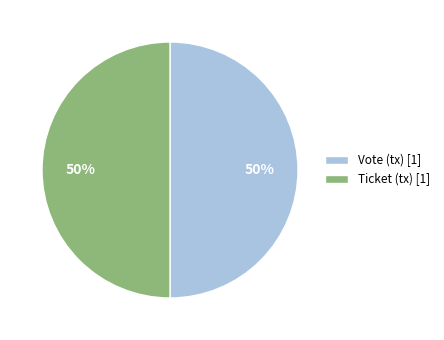

Combined, do Ticket (tx) [1] and Vote (tx) [1] account for over 50%?

Yes